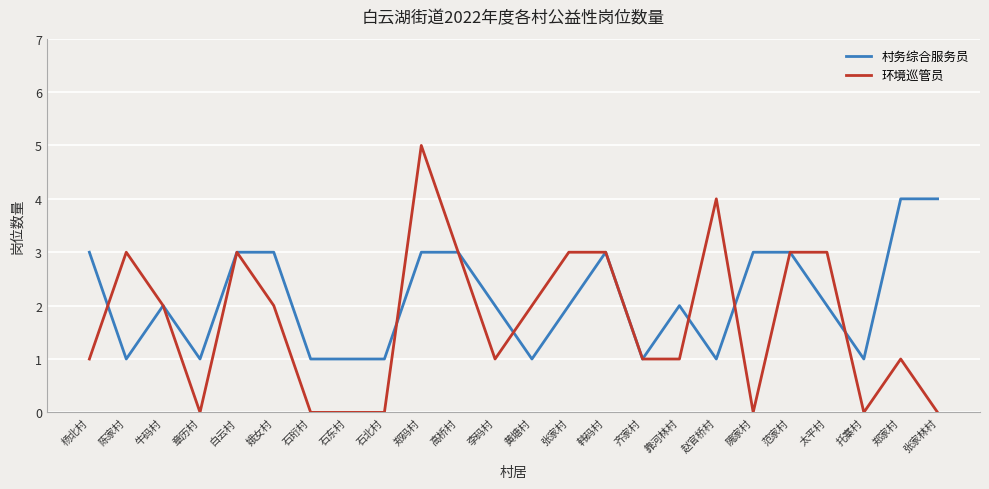

The value of 环境巡管员 at 隗家村 is 0. True or false?

True